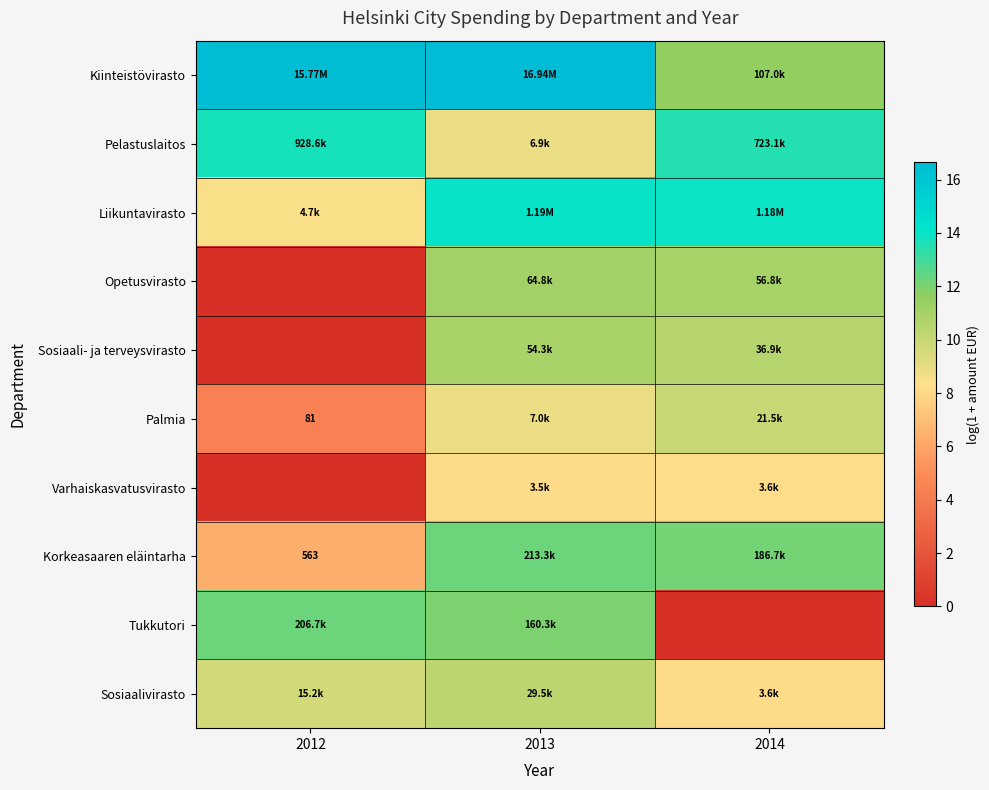

List the series in order of their peak value, highest first.

Kiinteistövirasto, Liikuntavirasto, Pelastuslaitos, Korkeasaaren eläintarha, Tukkutori, Opetusvirasto, Sosiaali- ja terveysvirasto, Sosiaalivirasto, Palmia, Varhaiskasvatusvirasto